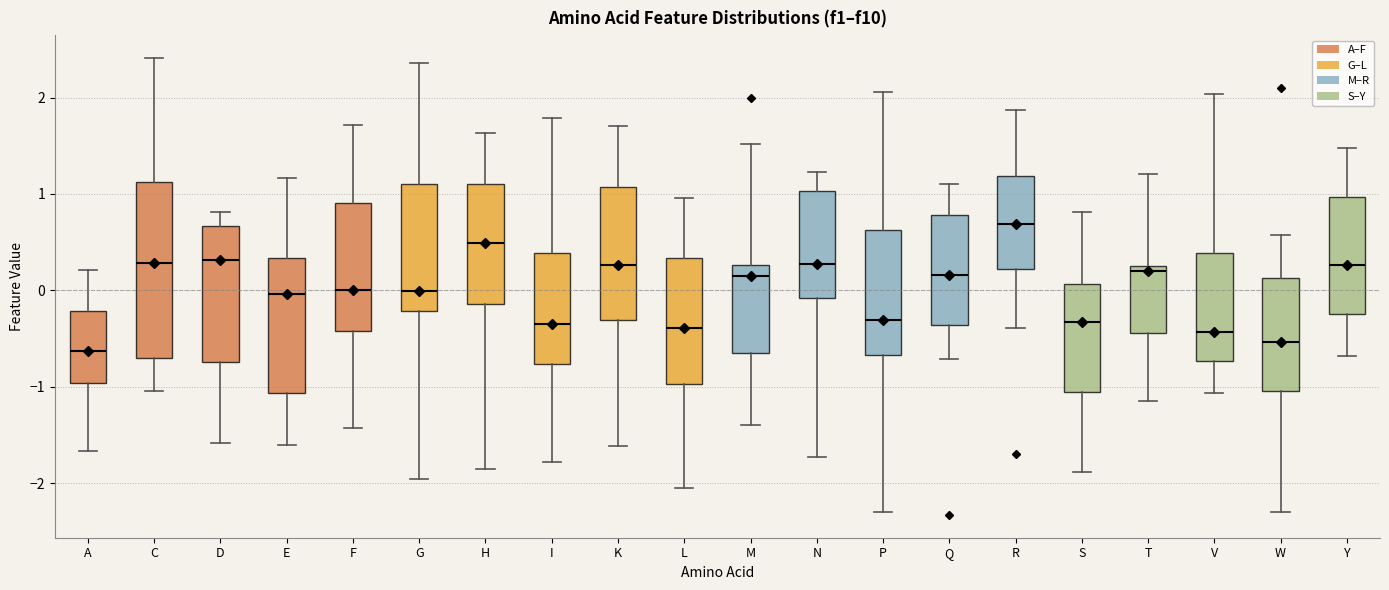

Which box is the tallest, from its lower edge to its upper edge?

C